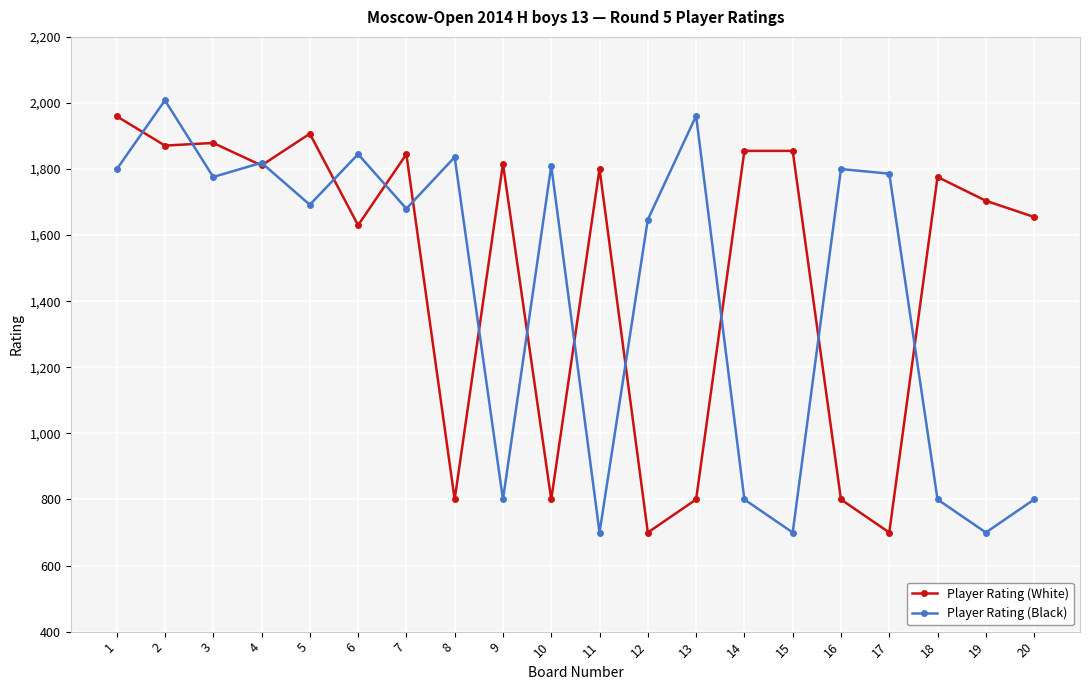

What is the average value of the Player Rating (Black) series?

1438